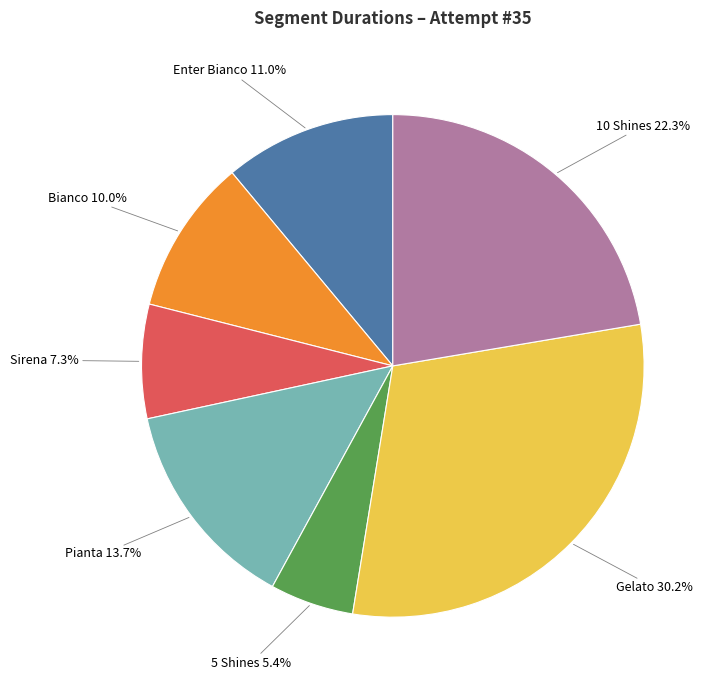

How much of the chart is everything except 10 Shines?

77.7%